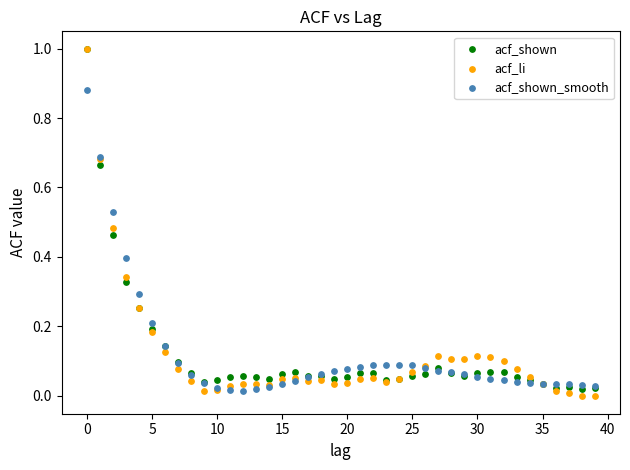

What are all the series names shown in the legend?

acf_shown, acf_li, acf_shown_smooth